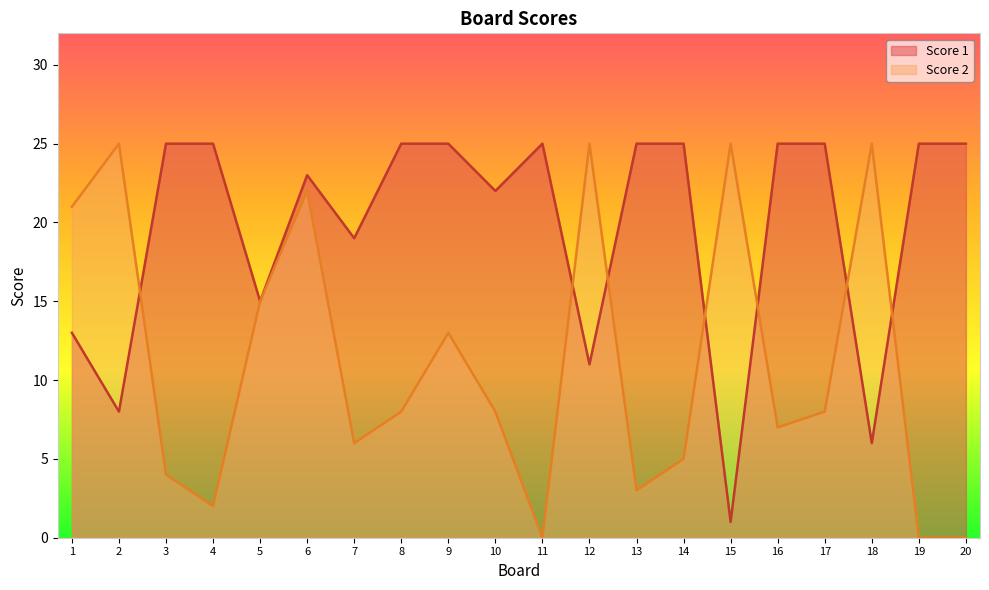

Does the chart display data point markers on the line(s)?

No